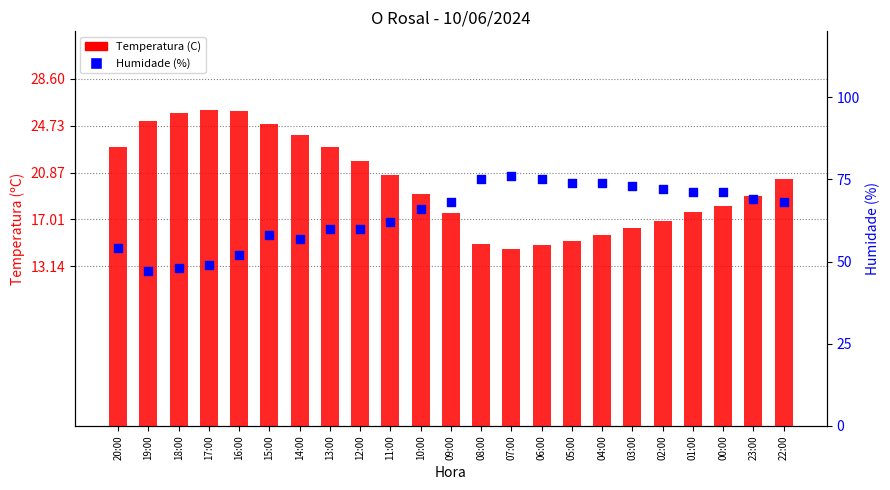

Which series reaches the maximum Y coordinate?

Humidade (%)